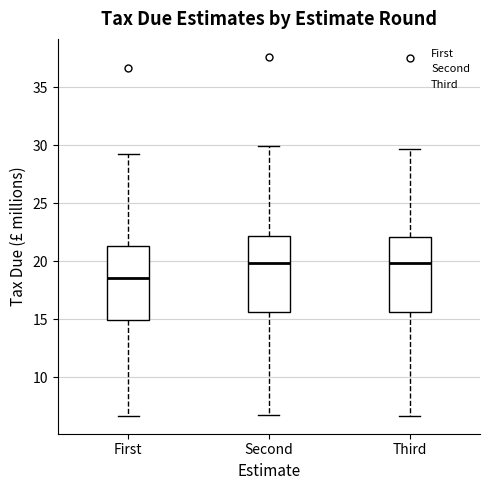

Reading left to right, read every box against the y-axis: the position of its median line, the range the box covers, and the ends of its whiskers. The values are not printed on the chart, so give them approximately, as read against the axis.

First: median 18.5, box 15.0 to 21.5, whiskers 6.5 to 29.0
Second: median 20.0, box 15.5 to 22.0, whiskers 7.0 to 30.0
Third: median 20.0, box 15.5 to 22.0, whiskers 6.5 to 29.5